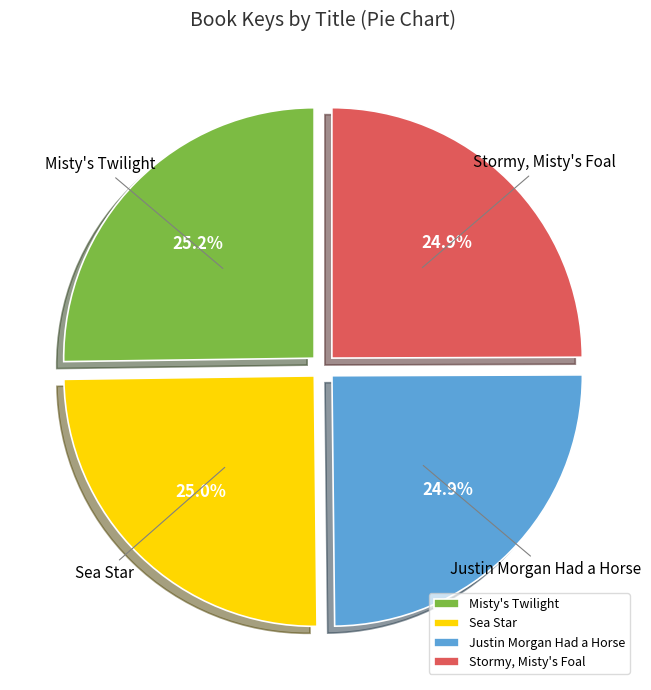

Do Misty's Twilight and Stormy, Misty's Foal together represent more than half of the pie?

Yes